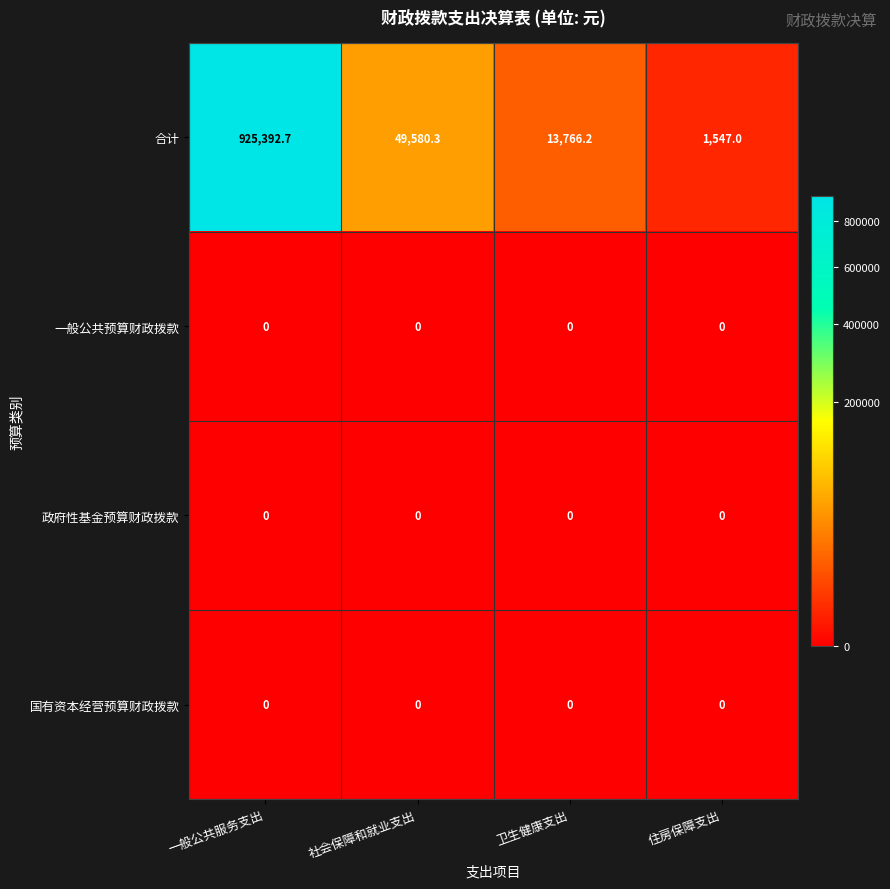

What is the greatest value displayed?

925392.7